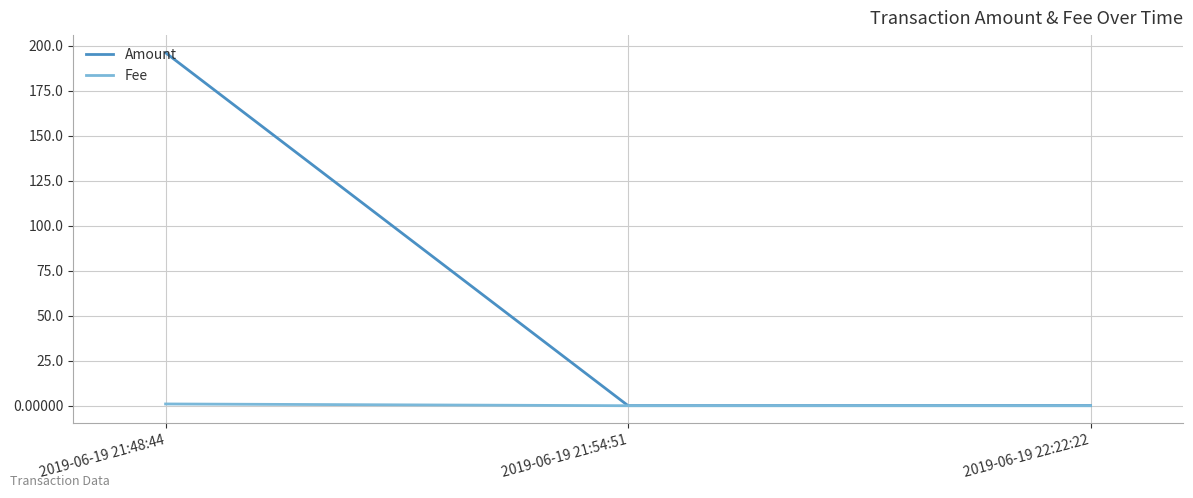

Is it true that Amount equals 196.0 at 2019-06-19 21:48:44?

True